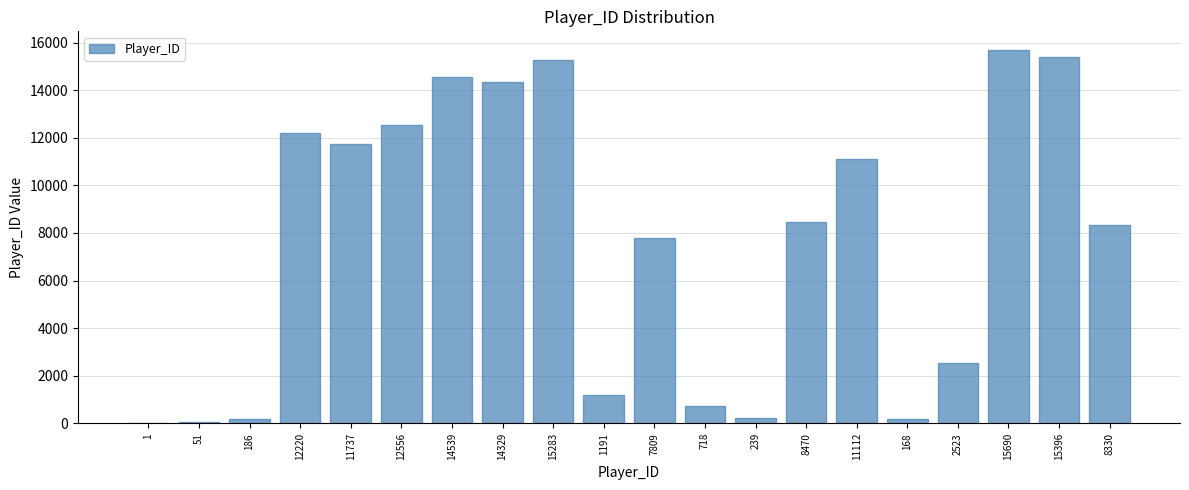

The value at 15396 is 6183. True or false?

False